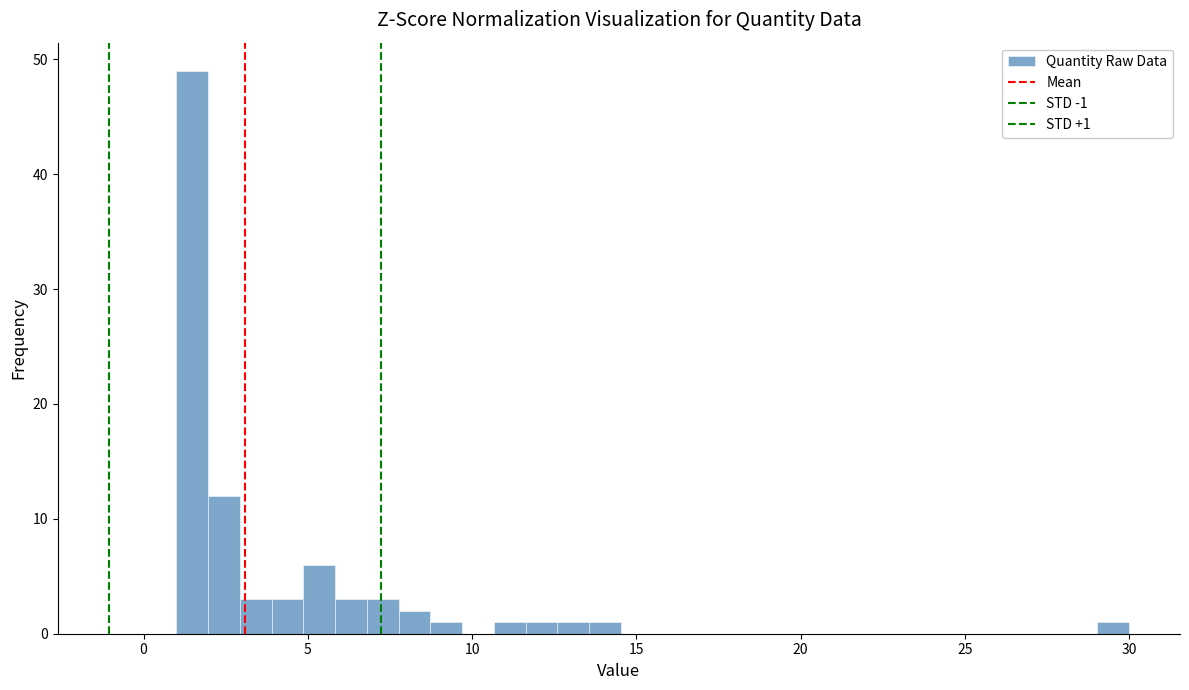

Around what value on the x-axis is the tallest bar? Give the approximate position of its centre, as read against the axis.

1.5